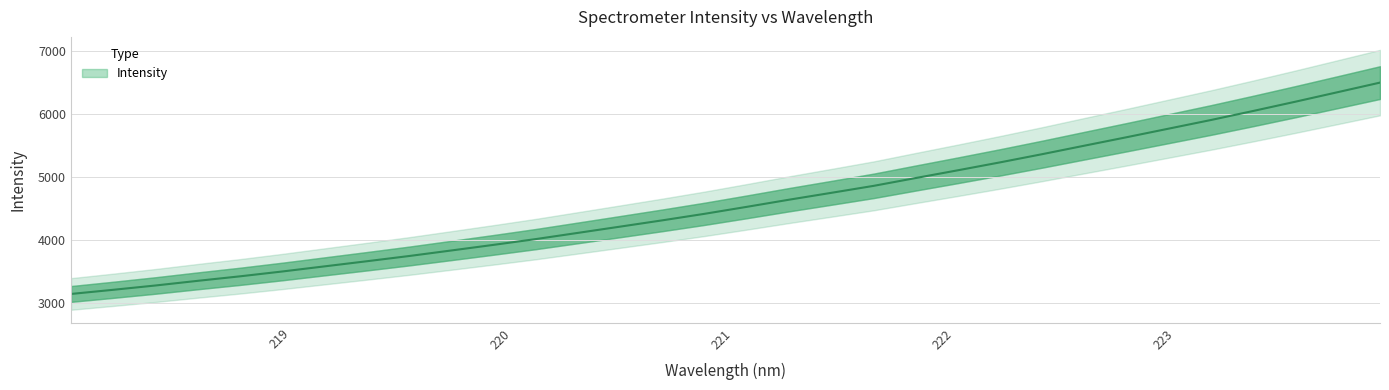

What is the minimum value shown in the chart?

3142.9